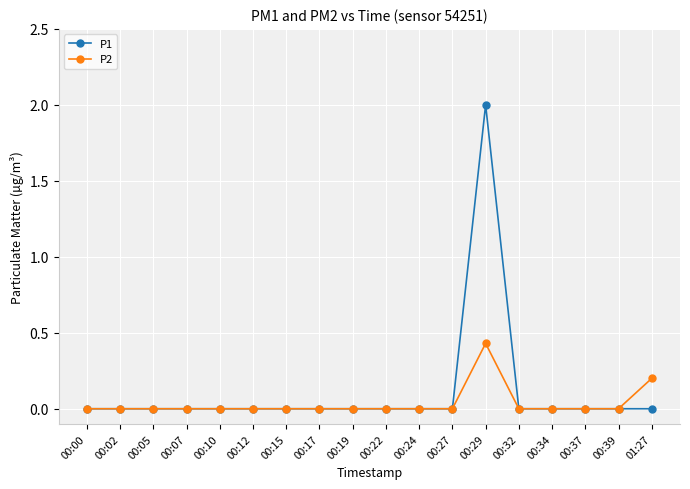

At which label does P1 reach its peak?

00:29